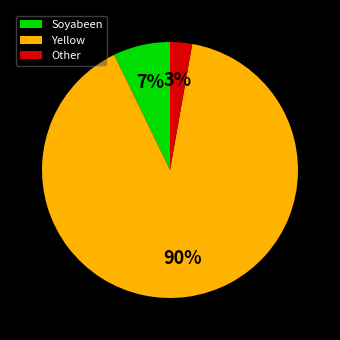

To the nearest percent, what is the average slice percentage?

33%